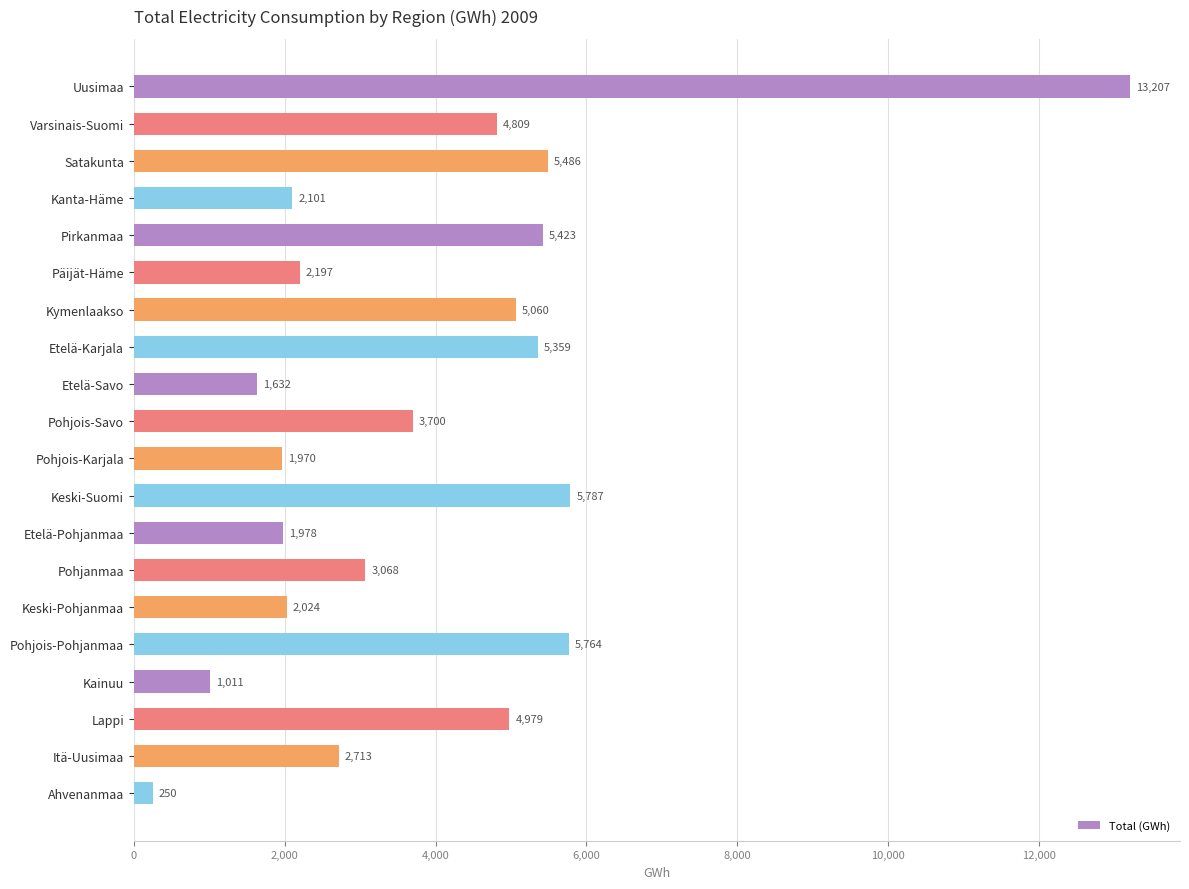

How many values are below 3700?

10